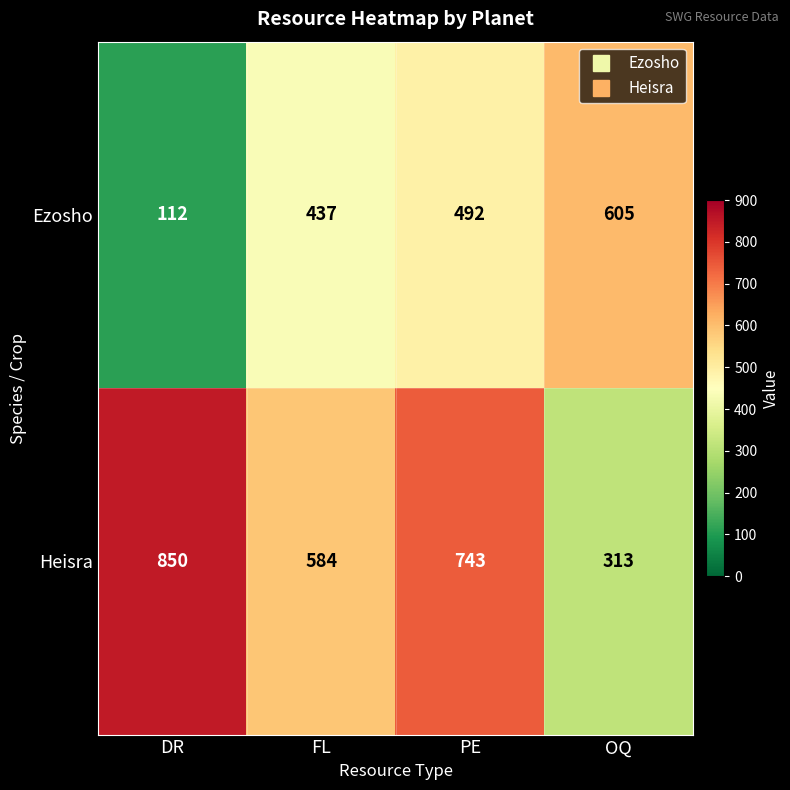

What is the total value across all series at FL?

1021